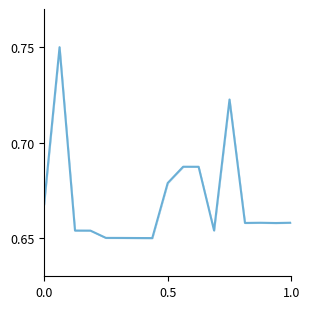

True or false: the data has more than 1 interior local peaks.

True